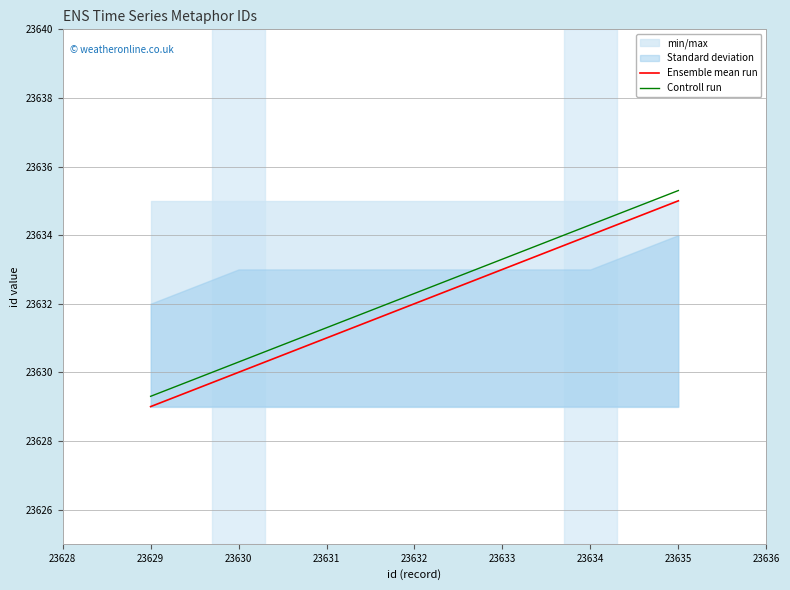

Rank the series by their average value, from lowest to highest.

Ensemble mean run, Controll run